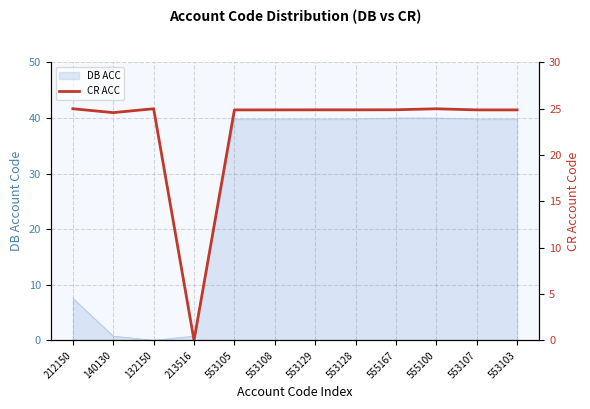

True or false: DB ACC has a value of 54.9 at 555100.

False